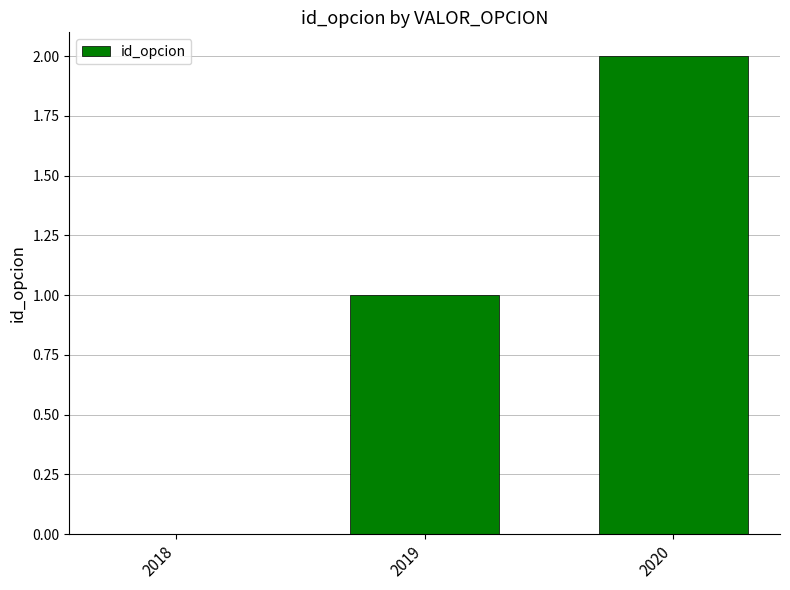

What is the approximate value at 2020?

2